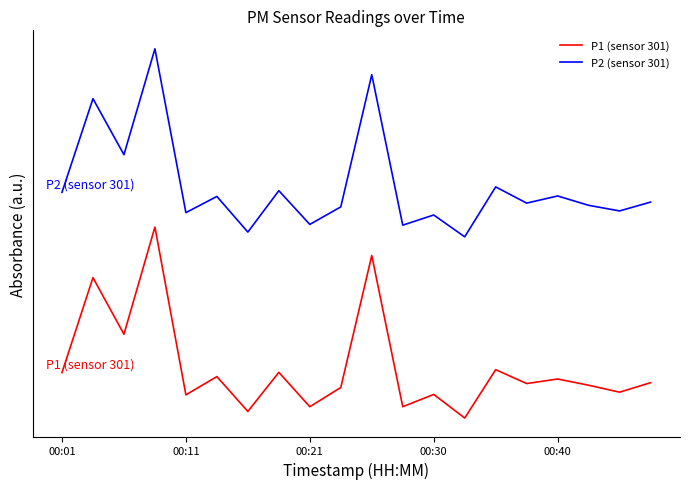

Does the chart have visible grid lines?

No